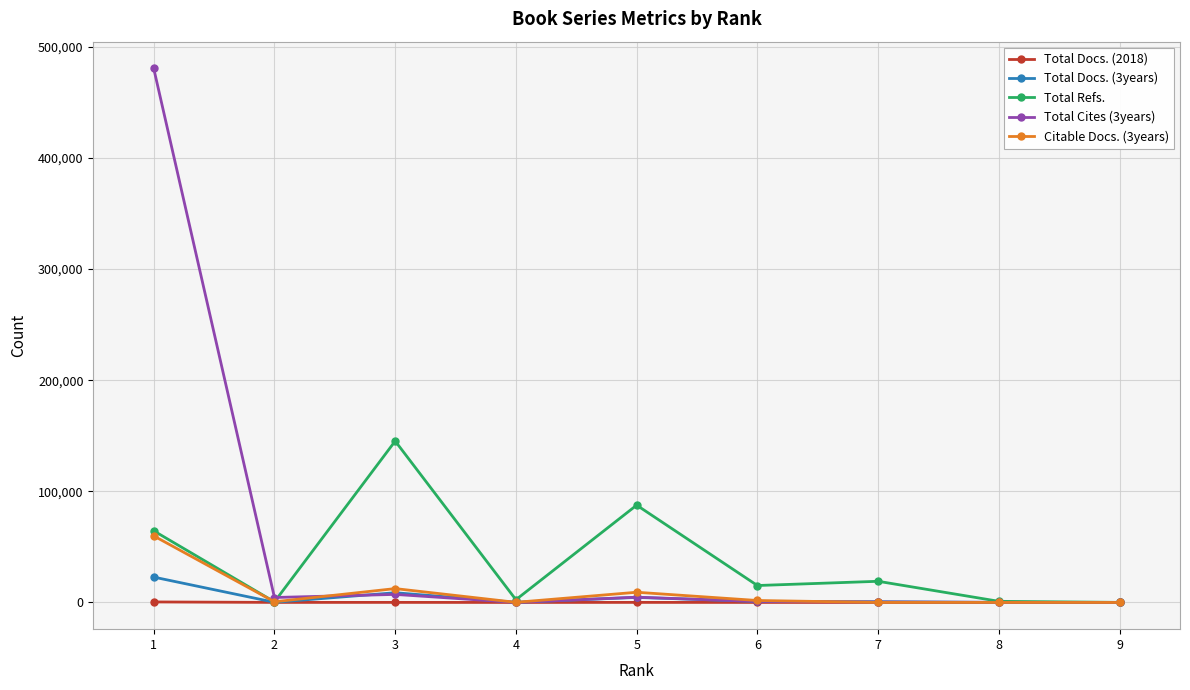

Rank the series by their maximum value, from lowest to highest.

Total Docs. (2018), Total Docs. (3years), Citable Docs. (3years), Total Refs., Total Cites (3years)